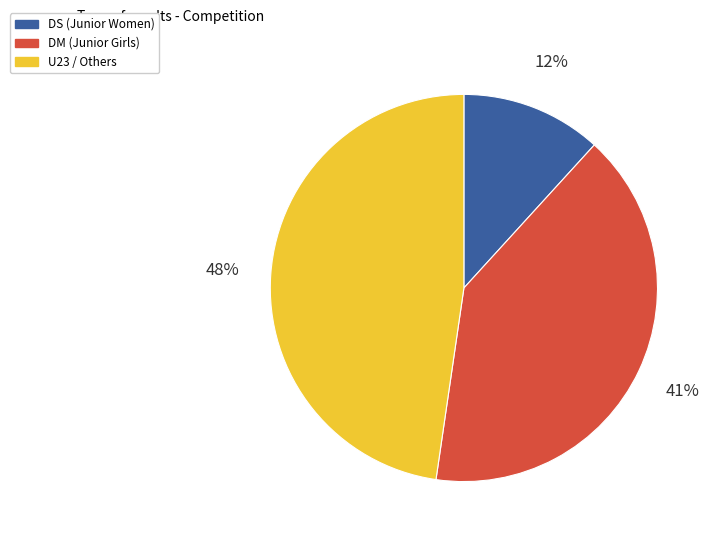

To the nearest percent, what is the difference between the largest and smallest slice percentages?

36%